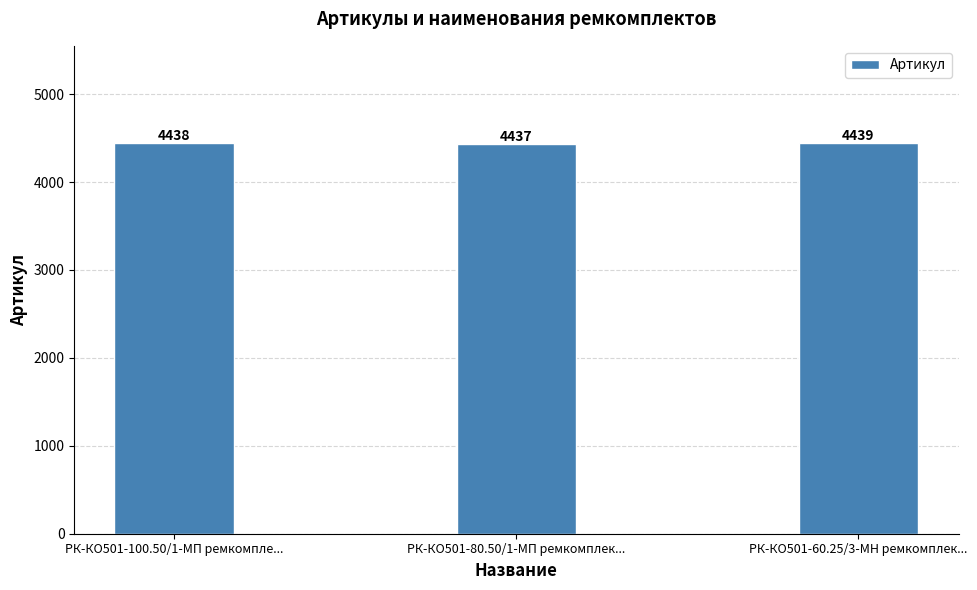

Does the chart contain any negative values?

No